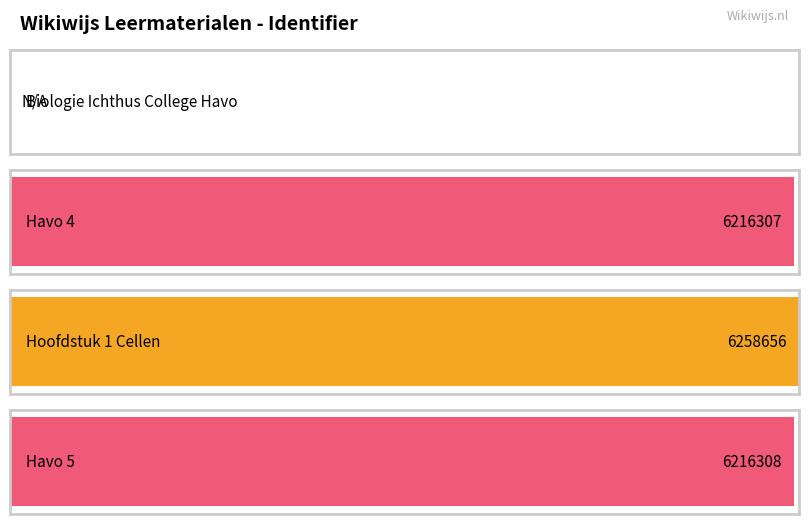

How many bars are there in total?

4